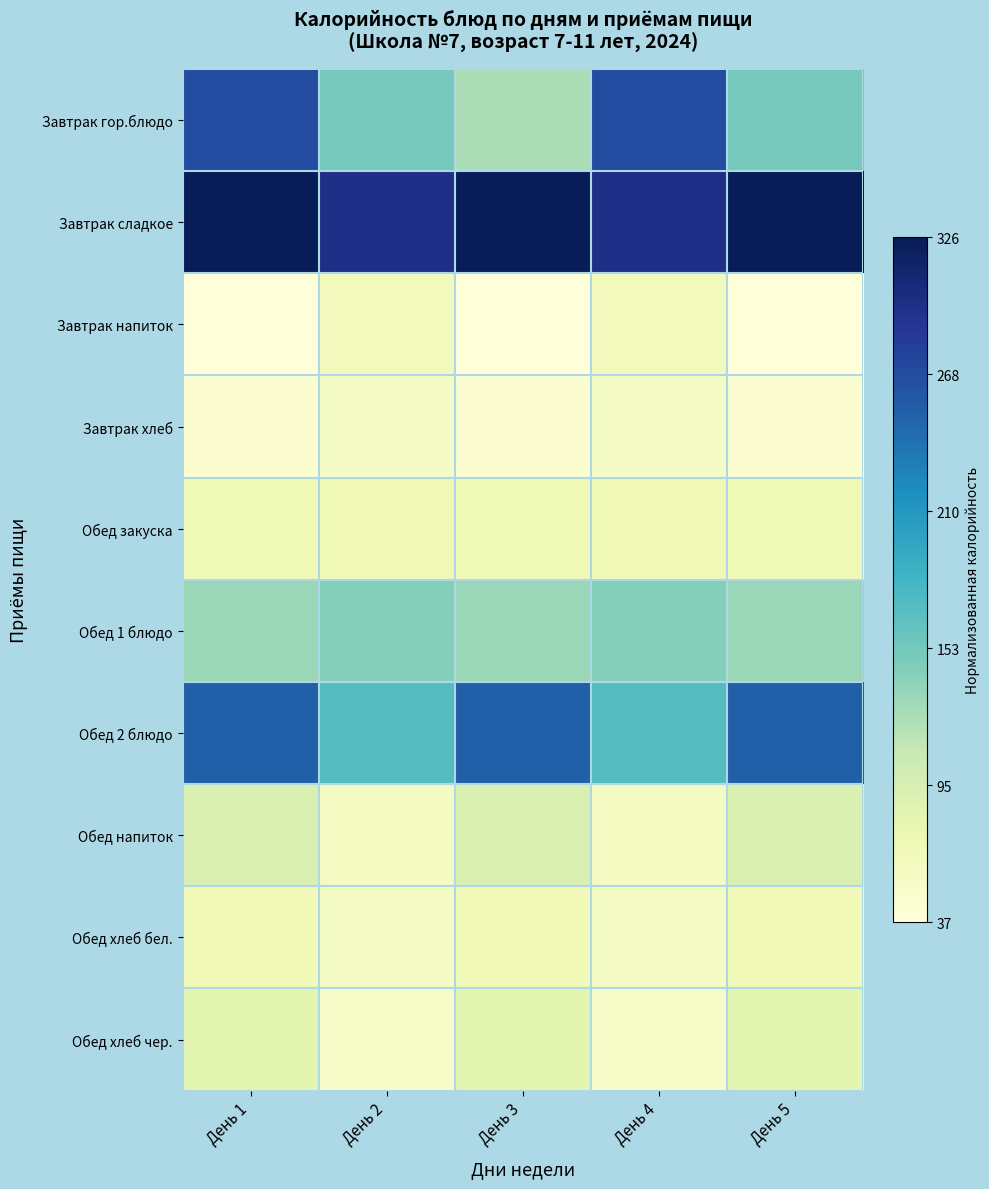

Which has a higher value, День 1 or День 3?

День 1